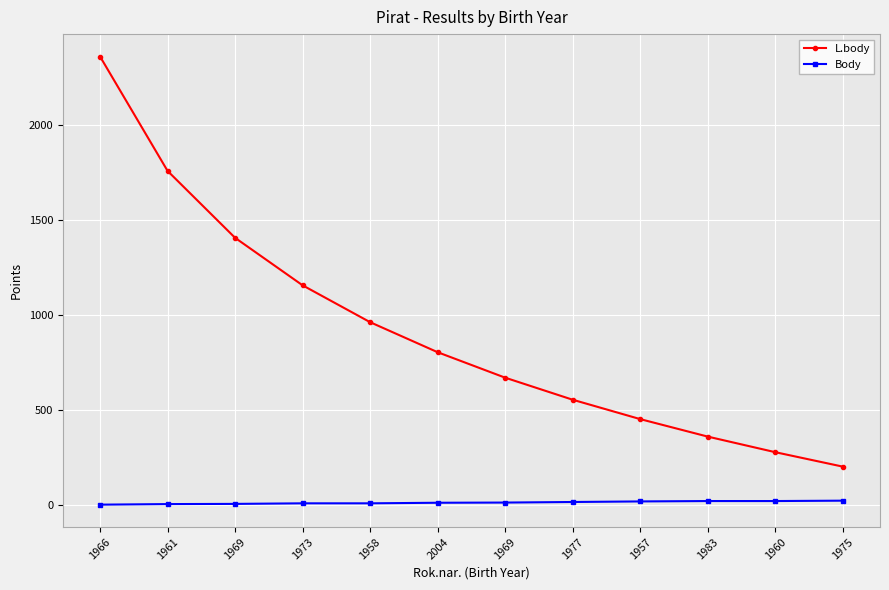

How many values in the L.body series are below 804?

6